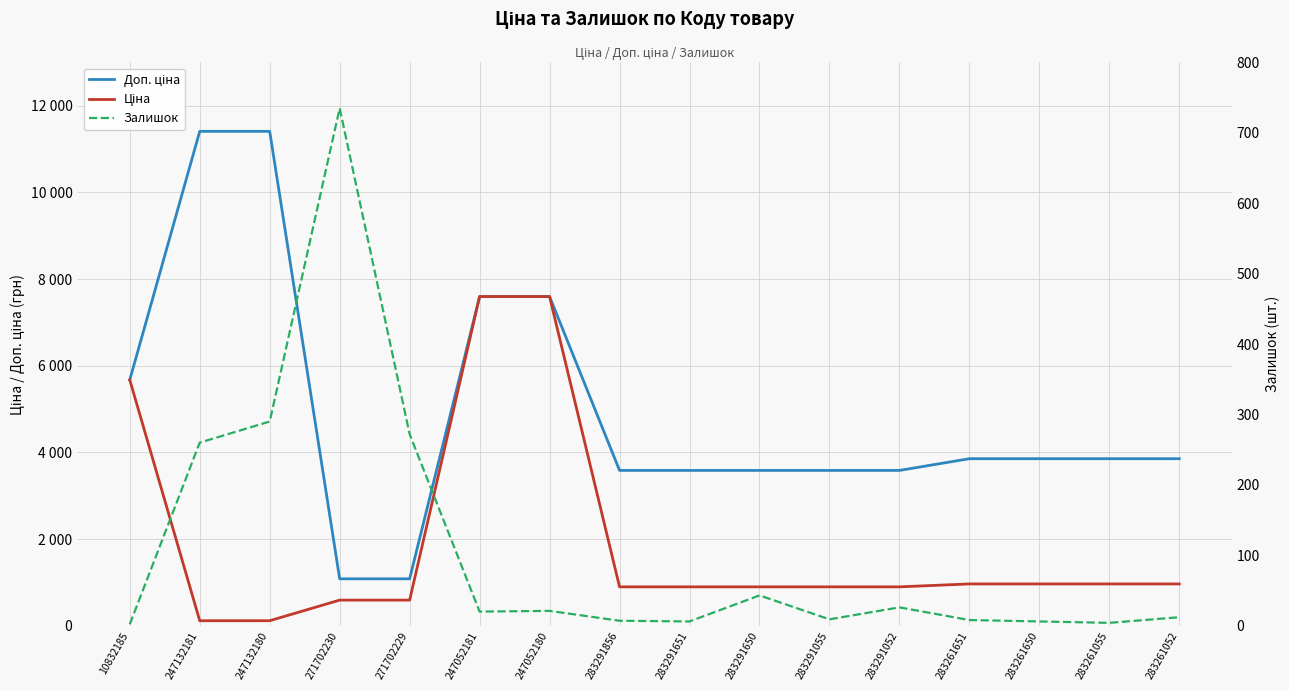

List the labels in order of Залишок value, largest first.

271702230, 247132180, 271702229, 247132181, 283291650, 283291052, 247052180, 247052181, 283261052, 283291055, 283261651, 283291856, 283291651, 283261650, 283261055, 10832185